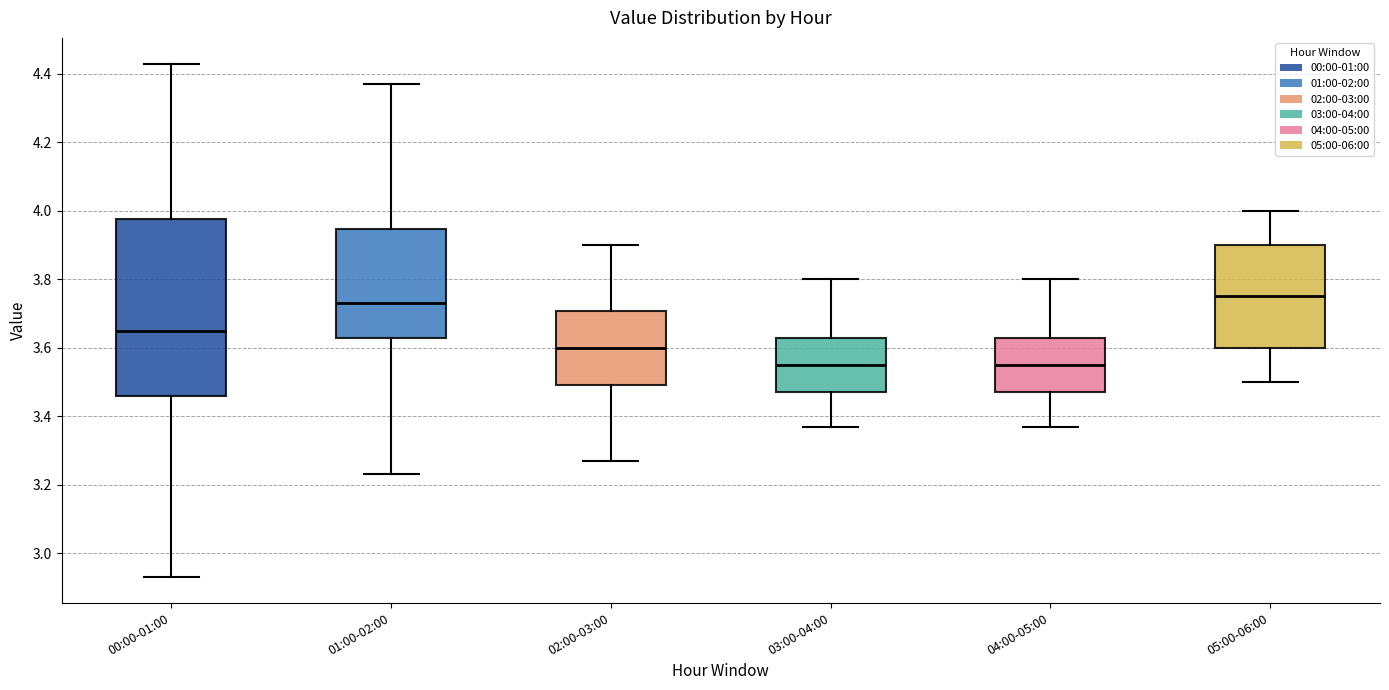

Reading left to right, read every box against the y-axis: the position of its median line, the range the box covers, and the ends of its whiskers. The values are not printed on the chart, so give them approximately, as read against the axis.

00:00-01:00: median 3.66, box 3.46 to 3.98, whiskers 2.94 to 4.44
01:00-02:00: median 3.74, box 3.64 to 3.94, whiskers 3.24 to 4.38
02:00-03:00: median 3.60, box 3.50 to 3.70, whiskers 3.28 to 3.90
03:00-04:00: median 3.56, box 3.48 to 3.64, whiskers 3.38 to 3.80
04:00-05:00: median 3.56, box 3.48 to 3.64, whiskers 3.38 to 3.80
05:00-06:00: median 3.76, box 3.60 to 3.90, whiskers 3.50 to 4.00